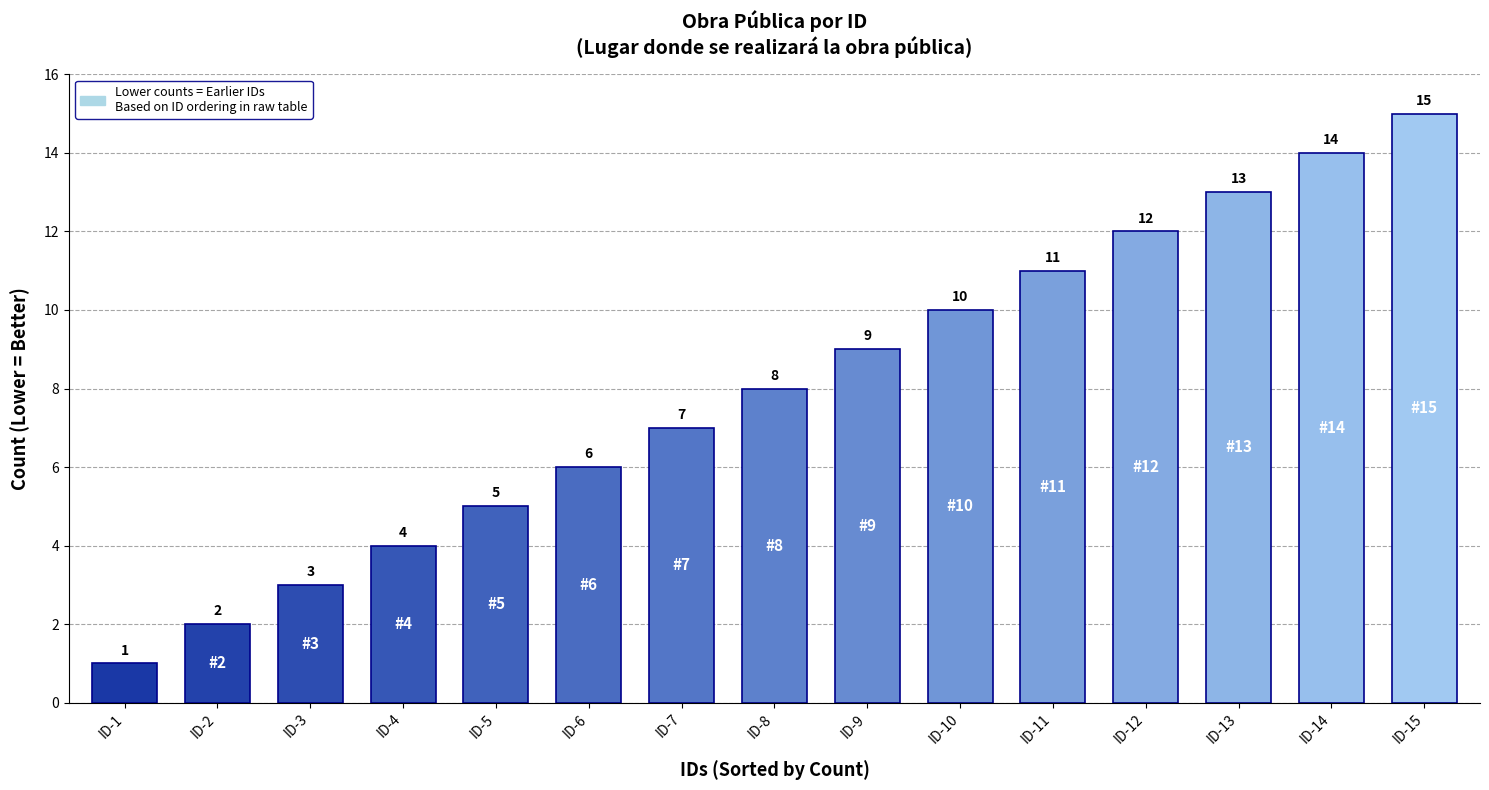

The value at ID-7 is 7. True or false?

True